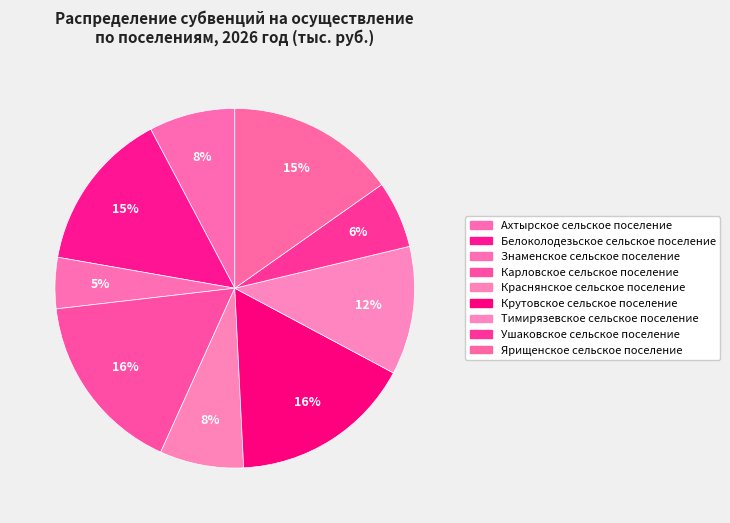

Count the number of slices in the pie.

9